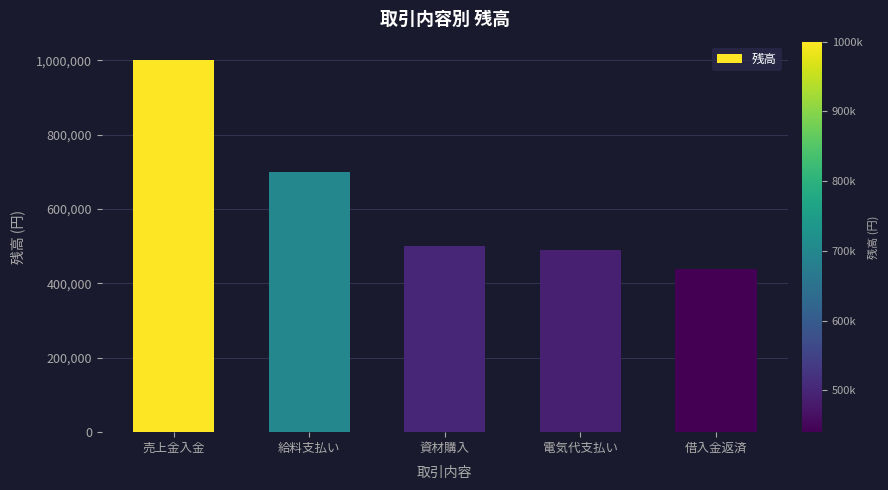

What is the difference between the values at 電気代支払い and 給料支払い?

210000